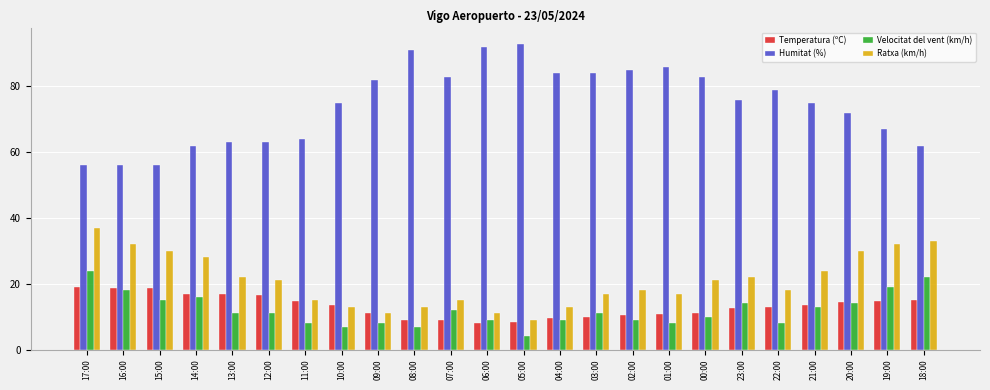

How many bars are there in each group?

4